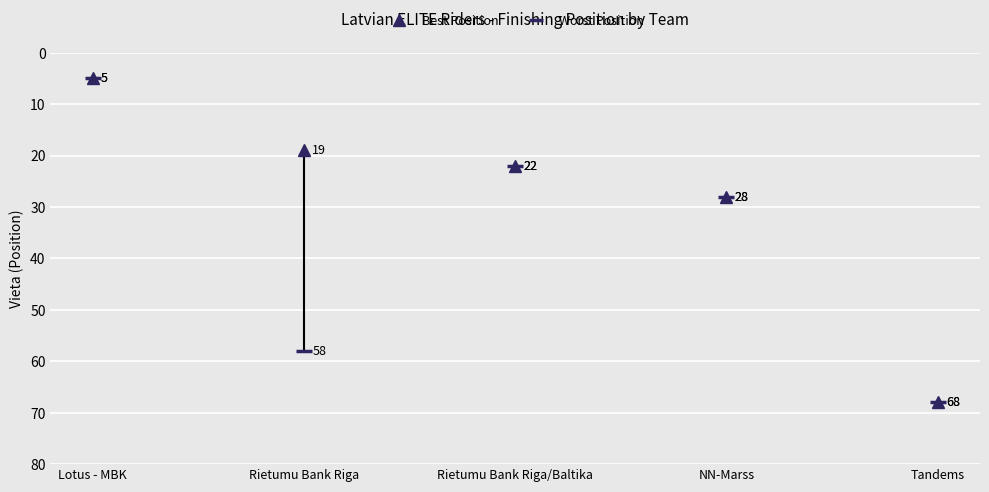

What is the difference between the maximum and minimum values in the Worst Vieta series?

63